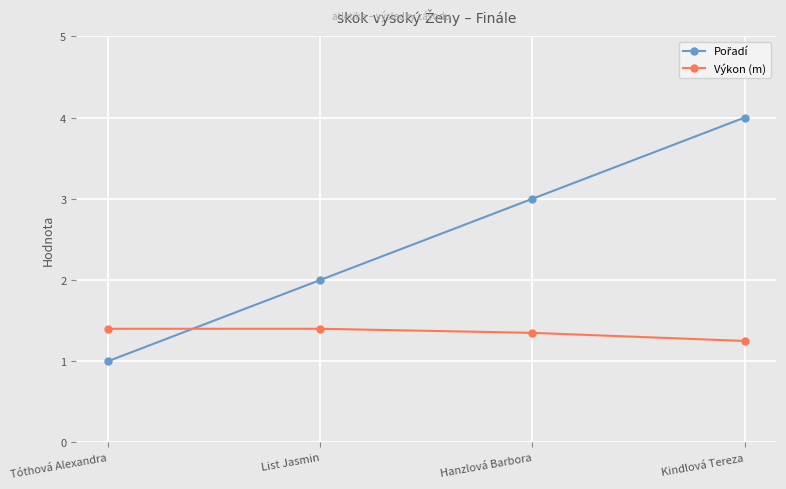

What is the difference between the highest and lowest values at Tóthová Alexandra?

0.4